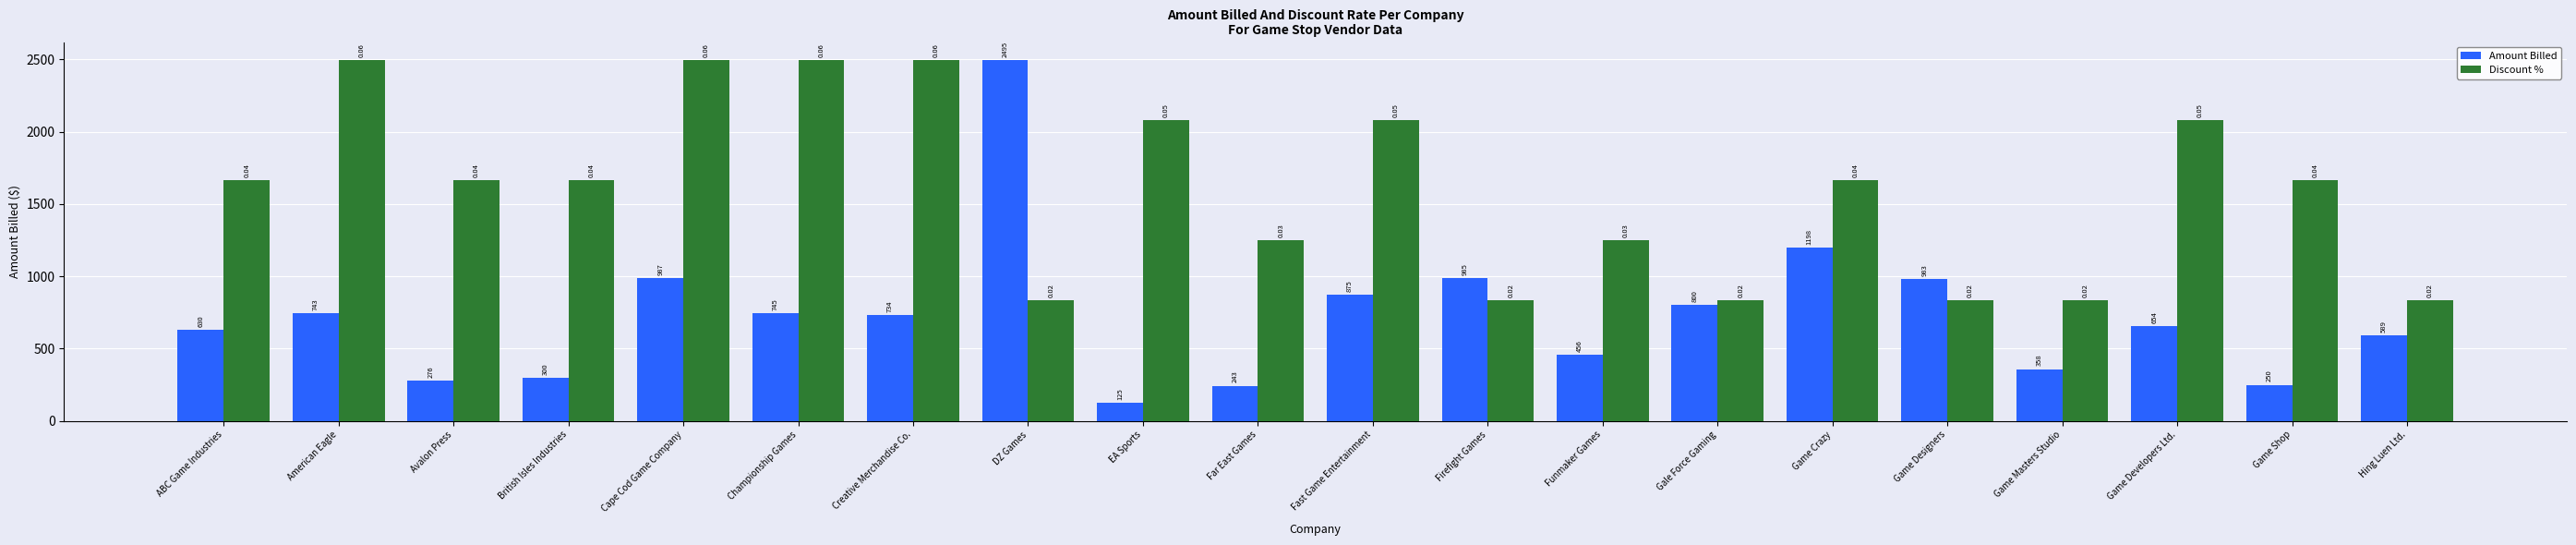

List the series in order of their overall mean, lowest first.

Amount Billed, Discount %